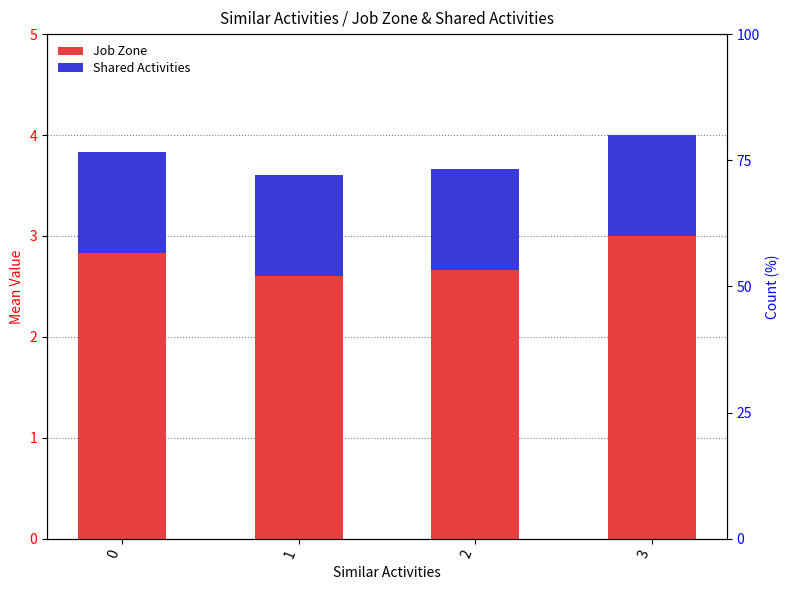

Rank the categories by Job Zone value from lowest to highest.

1, 2, 0, 3